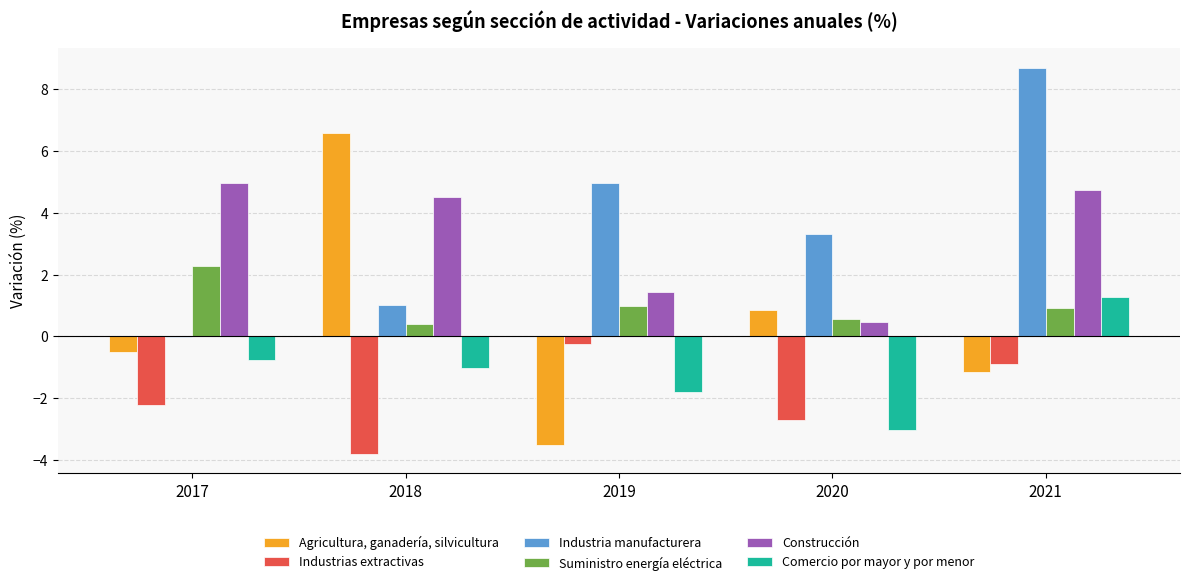

What is the sum of all Construcción values?

16.1